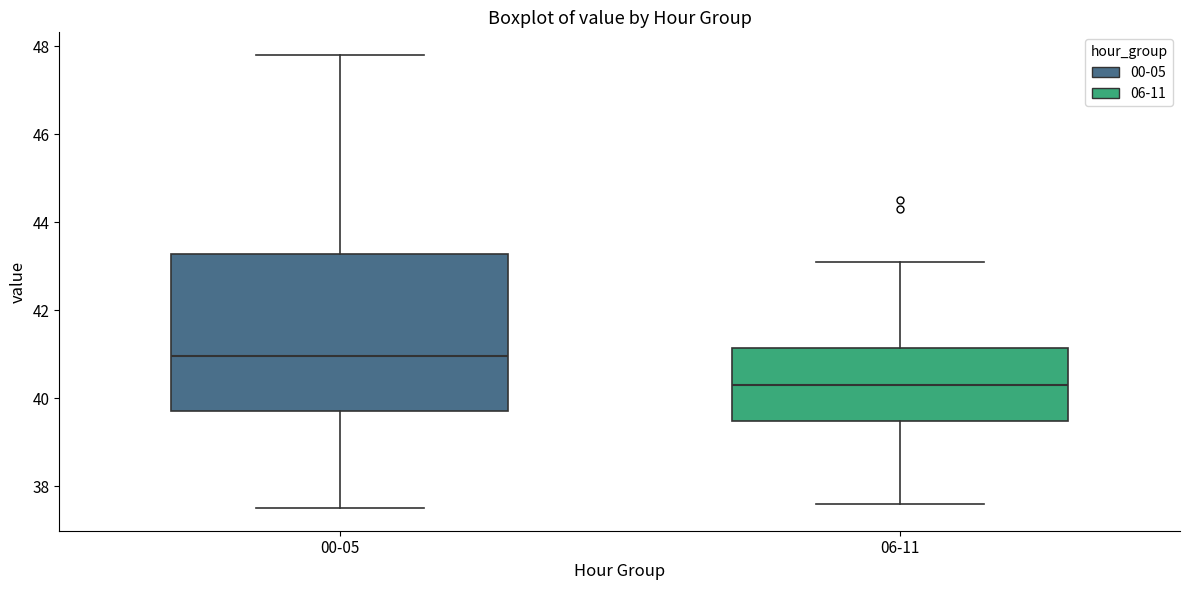

Reading left to right, transcribe this box plot: for each box, give where its median line is, the range the box spans, and where its two whiskers end, as read against the y-axis. The values are not printed on the chart, so give them approximately, as read against the axis.

00-05: median 41.0, box 39.8 to 43.2, whiskers 37.6 to 47.8
06-11: median 40.4, box 39.4 to 41.2, whiskers 37.6 to 43.2